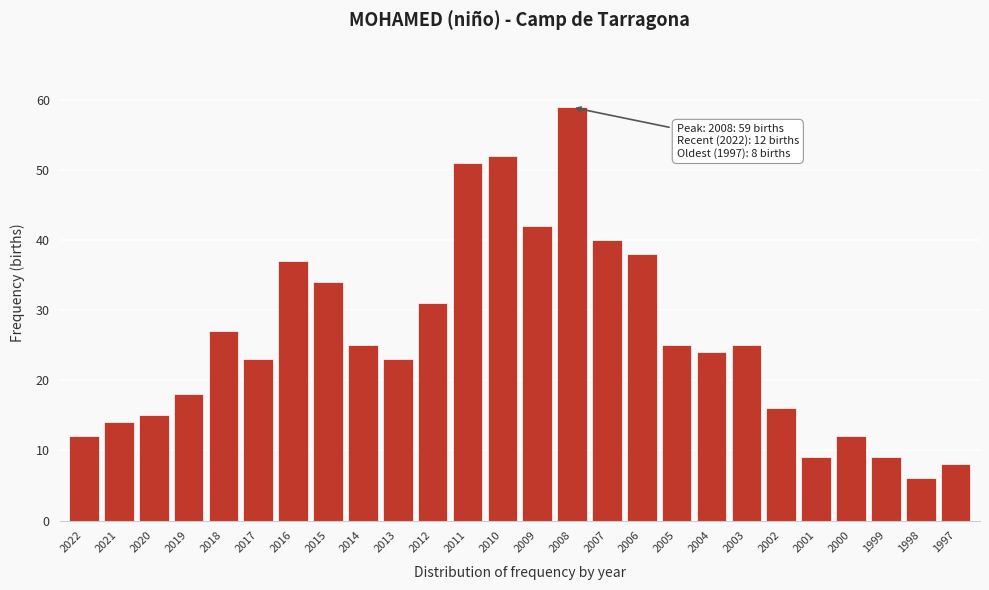

Reading left to right, what are all the values shown in this chart?

2022=12	2021=14	2020=15	2019=18	2018=27	2017=23	2016=37	2015=34	2014=25	2013=23	2012=31	2011=51	2010=52	2009=42	2008=59	2007=40	2006=38	2005=25	2004=24	2003=25	2002=16	2001=9	2000=12	1999=9	1998=6	1997=8